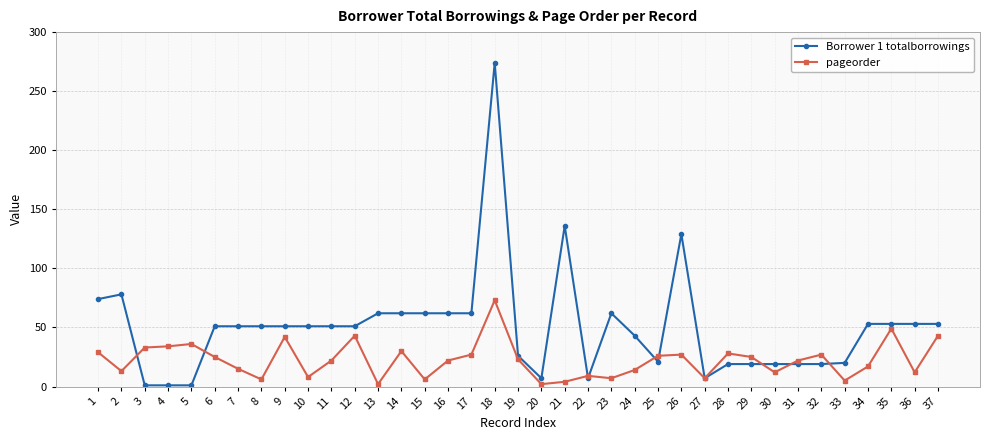

Which series has the widest spread of values?

Borrower 1 totalborrowings